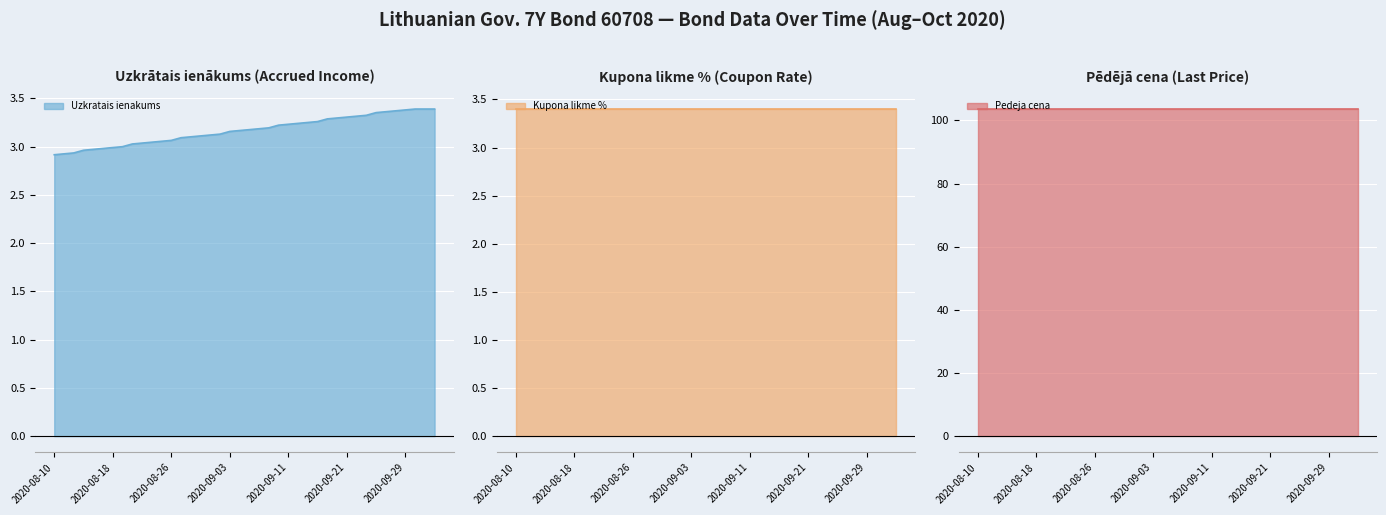

True or false: Kupona likme % line has a value of 3.4 at 9.

True